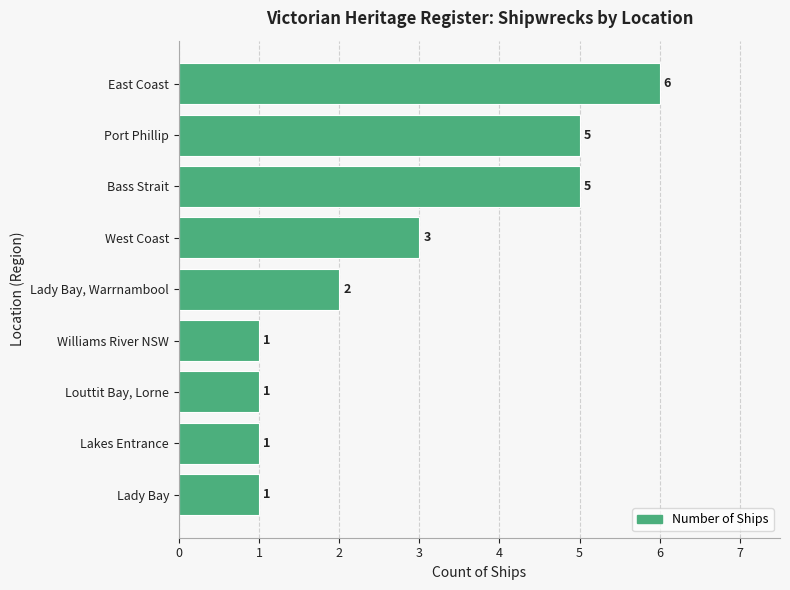

What is the difference between the second highest and minimum values?

4